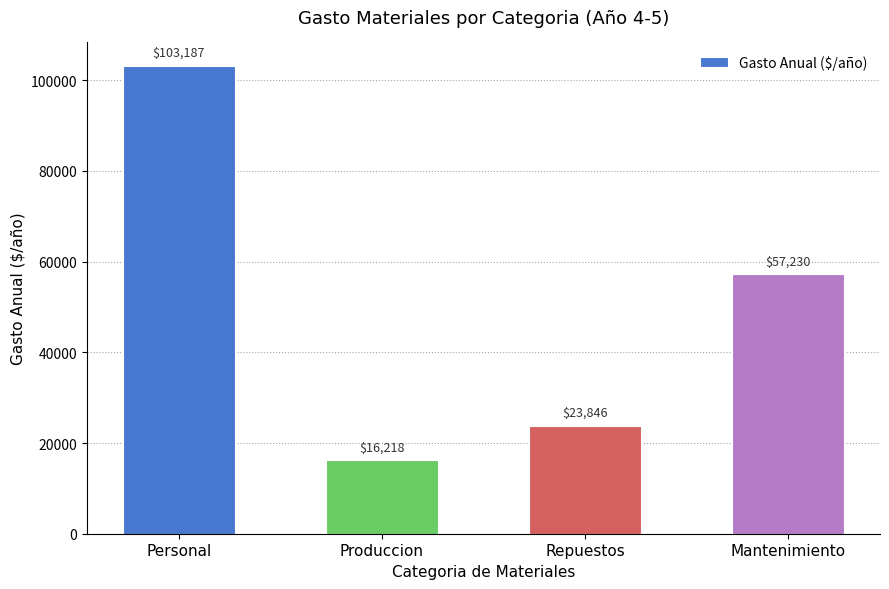

List the labels in order of value, largest first.

Personal, Mantenimiento, Repuestos, Produccion